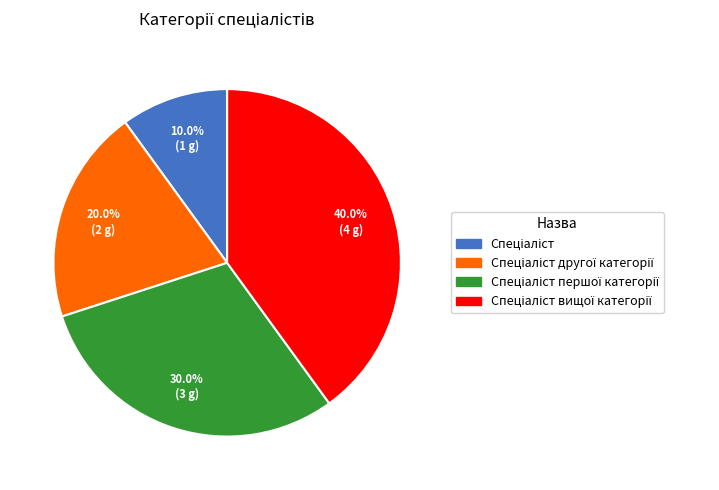

Does any single category account for the majority?

No